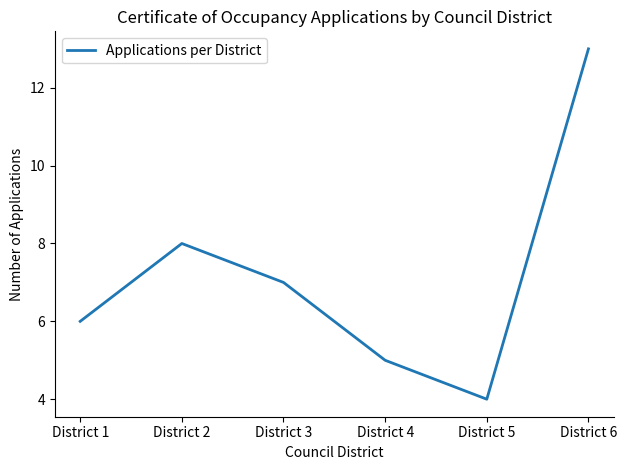

List the labels in order of value, largest first.

District 6, District 2, District 3, District 1, District 4, District 5